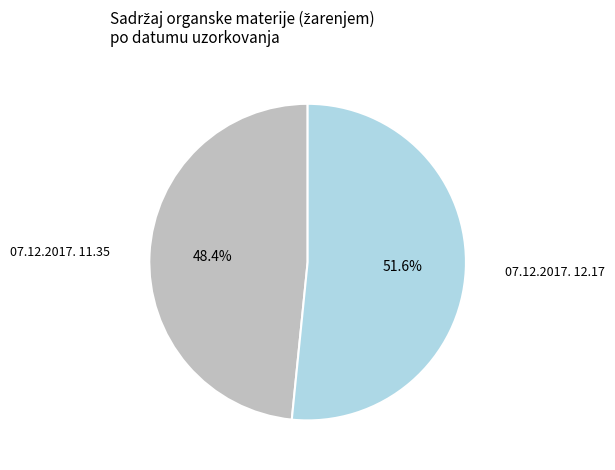

Is there any slice that represents more than half of the pie?

Yes